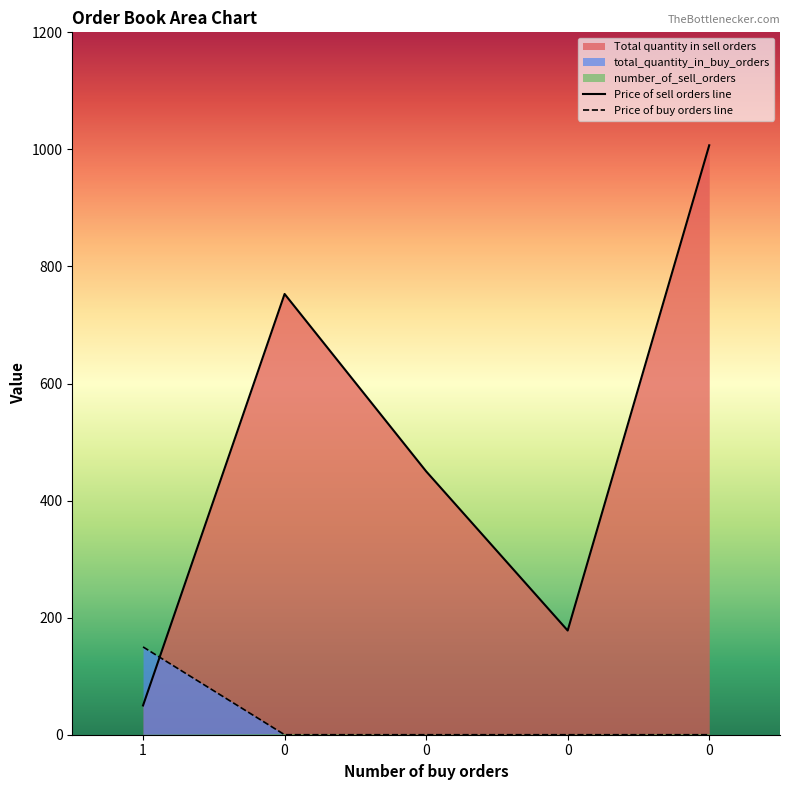

True or false: Price of buy orders line has more than 1 points higher than both neighbors.

False